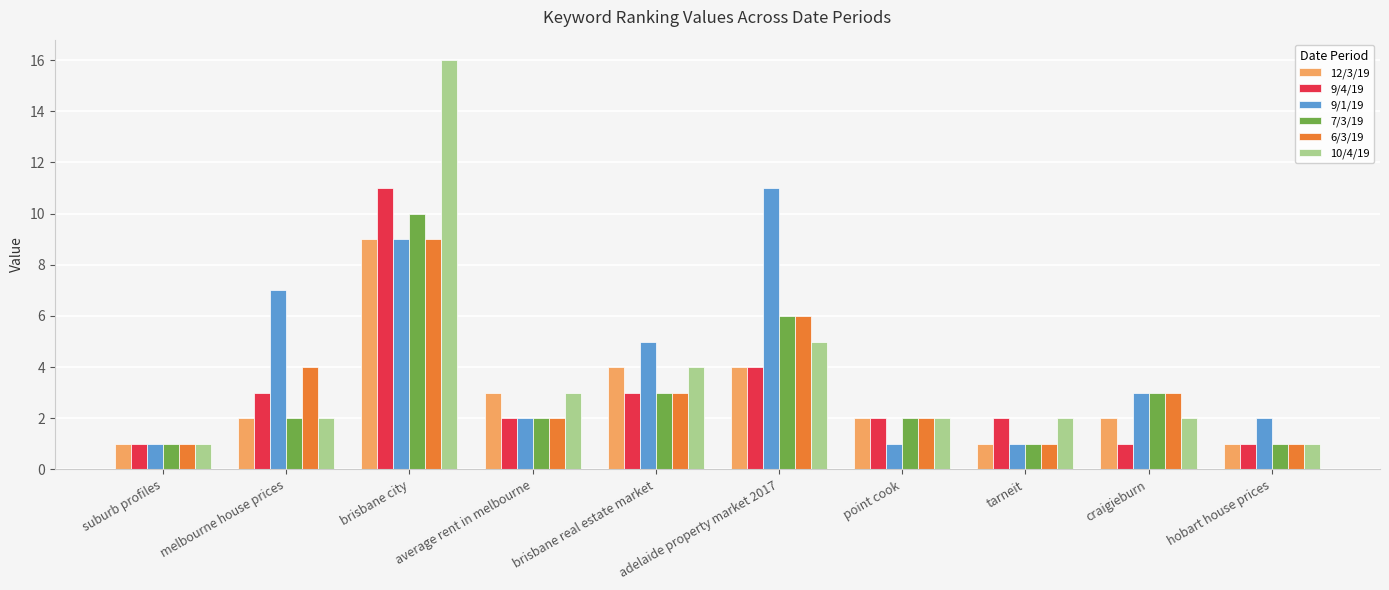

Which series has the widest spread of values?

10/4/19